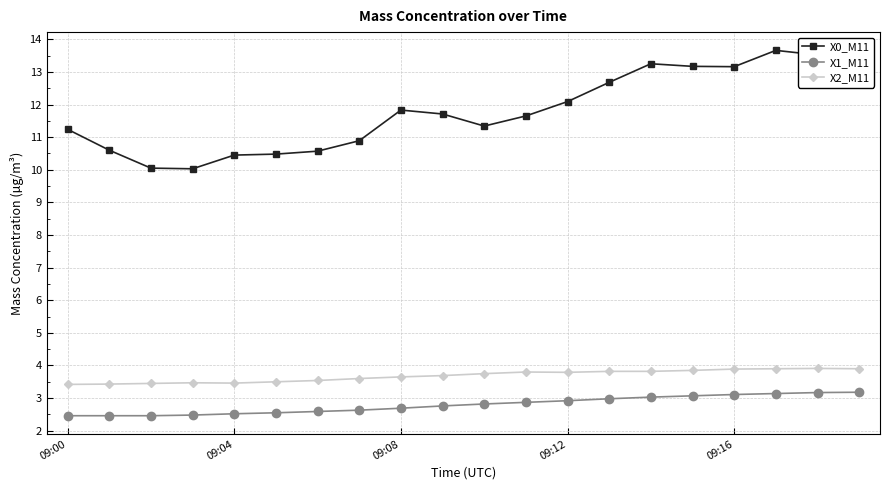

Which series has the largest total across all categories?

X0_M11